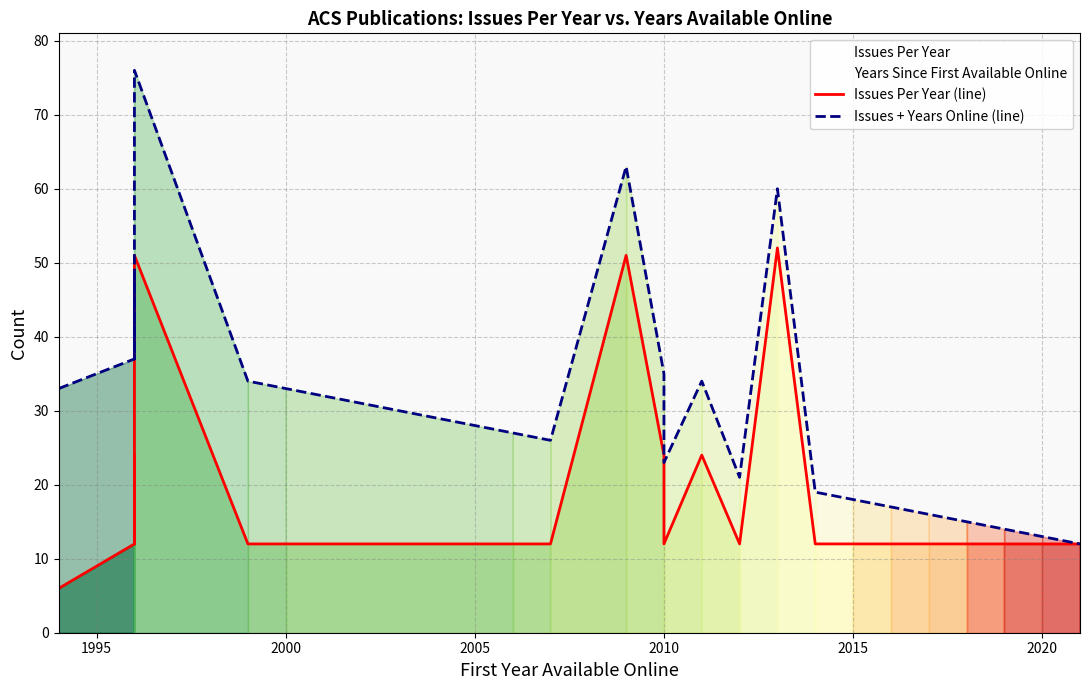

Is the value of Issues Per Year (line) at 29 greater than the value of Issues + Years Online (line) at 2020?

No